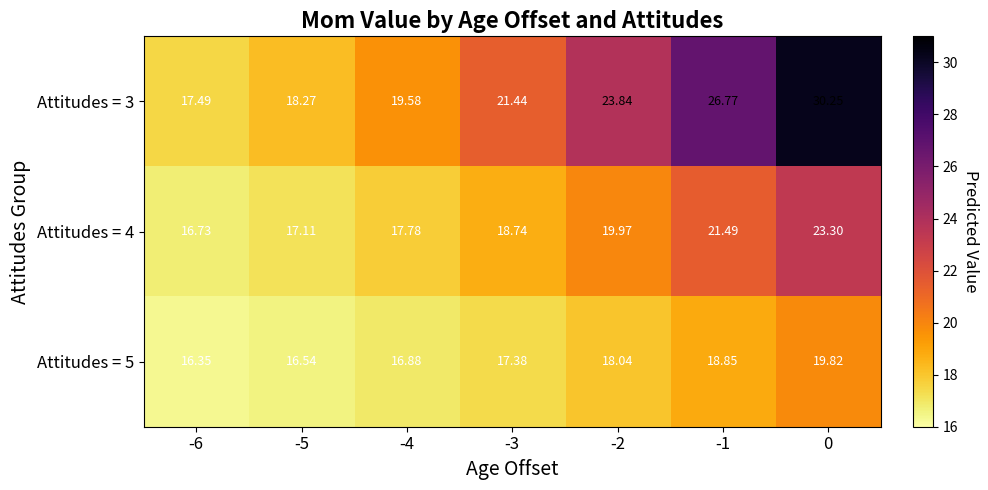

Reading left to right, transcribe all the data shown in this chart.

Attitudes = 3: -6=17.5	-5=18.3	-4=19.6	-3=21.4	-2=23.8	-1=26.8	0=30.2
Attitudes = 4: -6=16.7	-5=17.1	-4=17.8	-3=18.7	-2=20.0	-1=21.5	0=23.3
Attitudes = 5: -6=16.4	-5=16.5	-4=16.9	-3=17.4	-2=18.0	-1=18.9	0=19.8